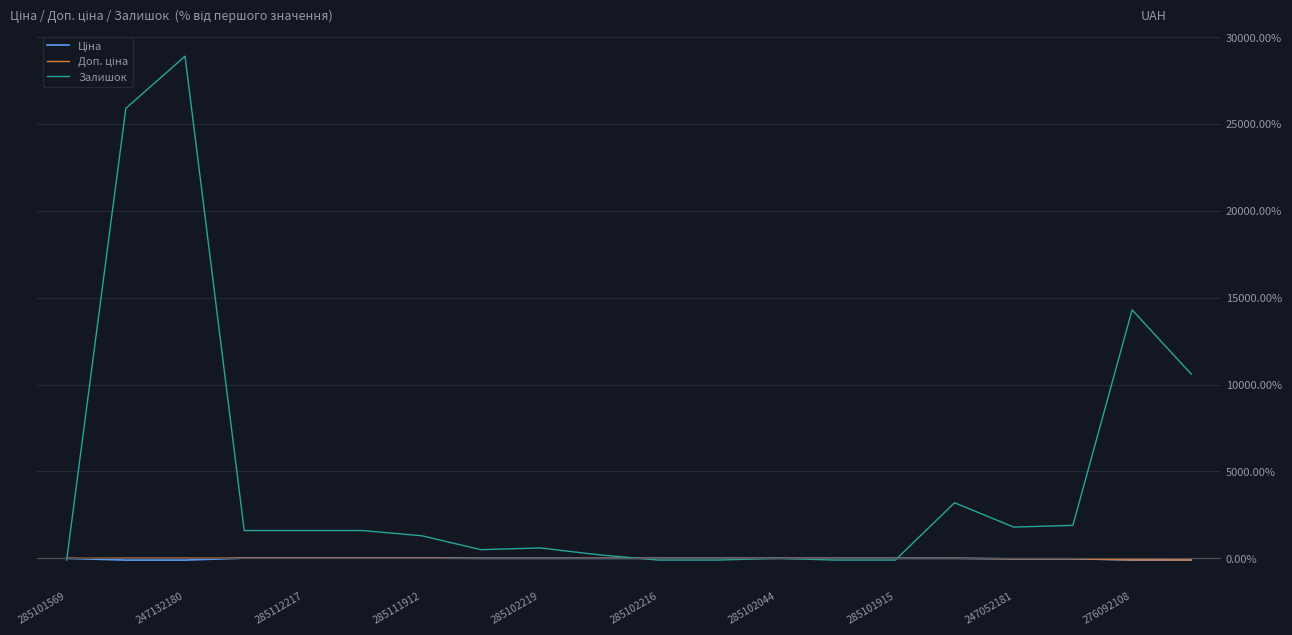

Which series has the largest total across all categories?

Залишок